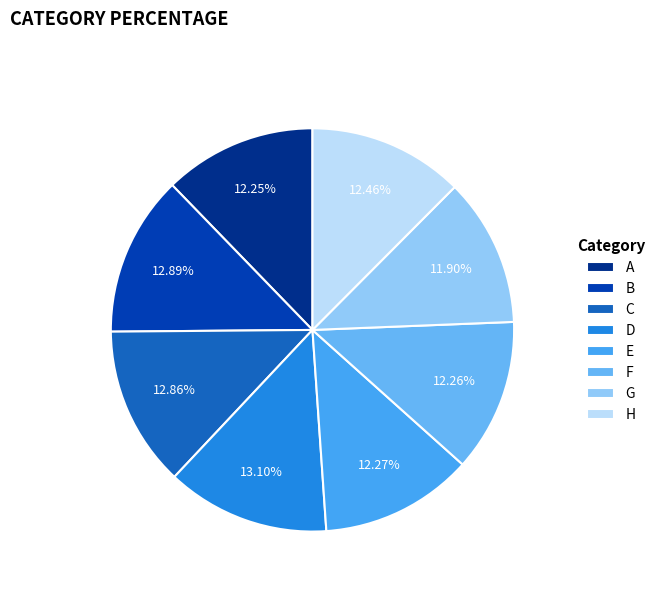

What percentage is the F slice, to the nearest percent?

12%